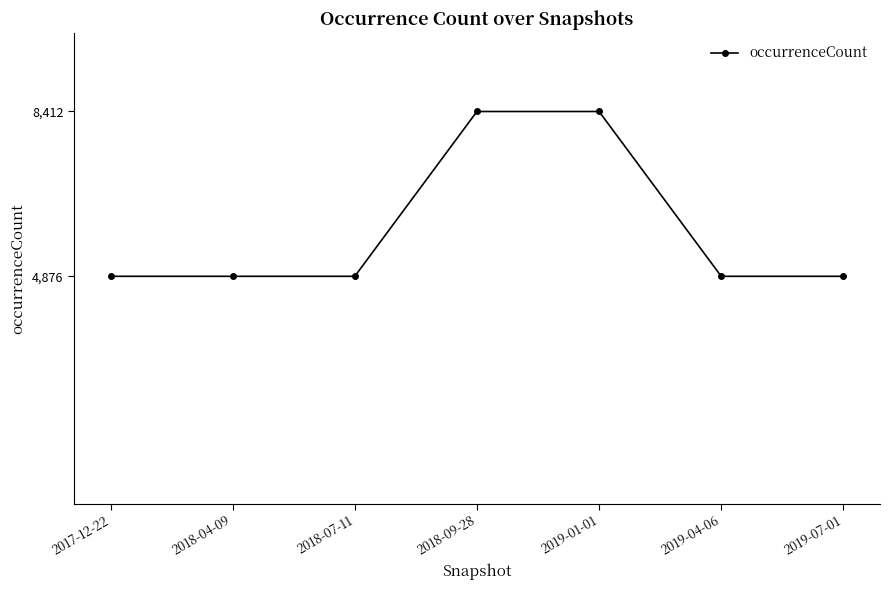

The value at 2019-01-01 is 8412. True or false?

True